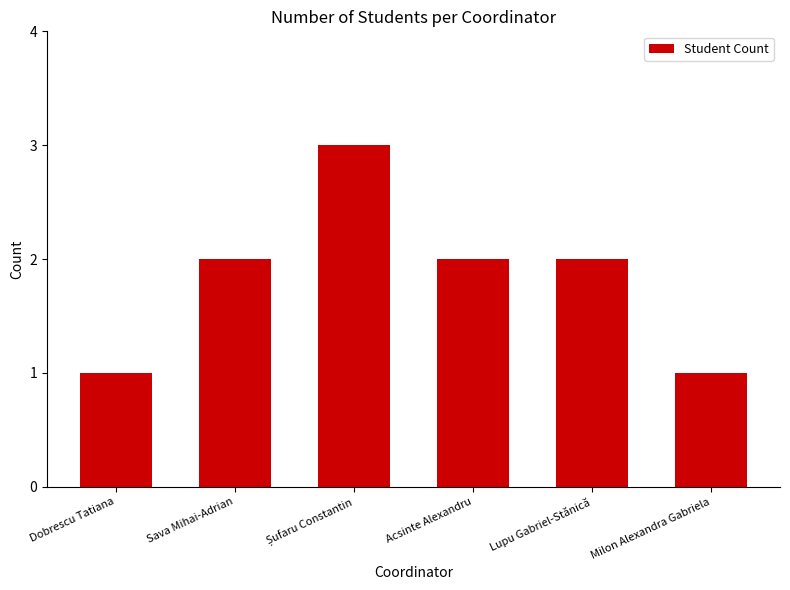

What is the minimum value shown in the chart?

1